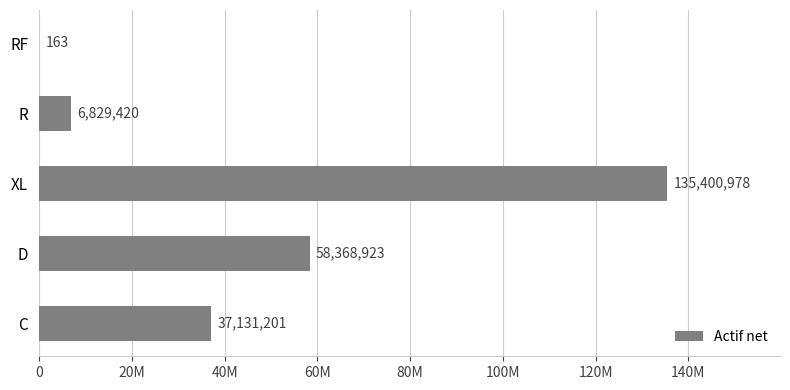

What is the sum of all values?

237730684.1